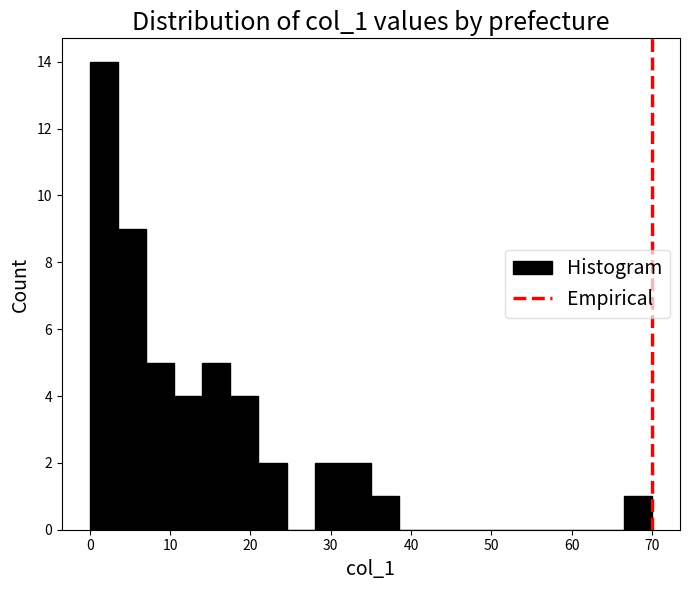

Around what value on the x-axis is the tallest bar? Give the approximate position of its centre, as read against the axis.

2